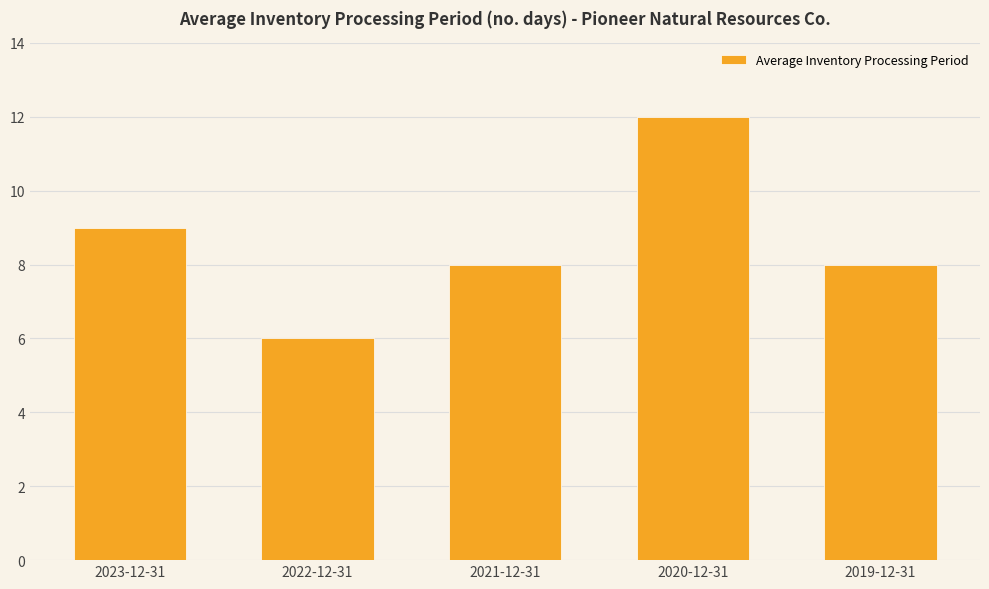

What is the average value?

9